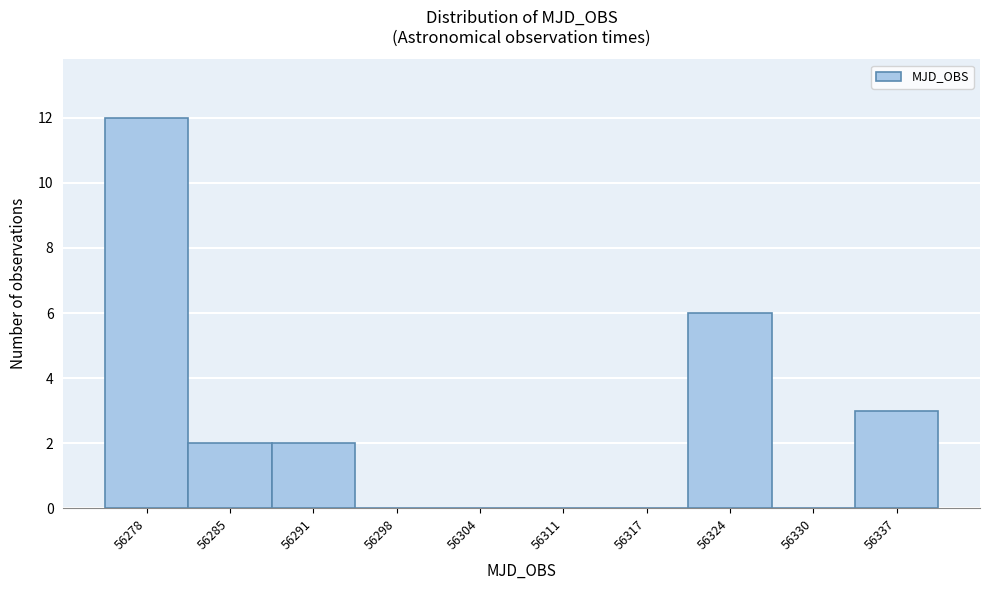

Reading right to left, extract all data points from this chart.

56337=3	56330=0	56324=6	56317=0	56311=0	56304=0	56298=0	56291=2	56285=2	56278=12